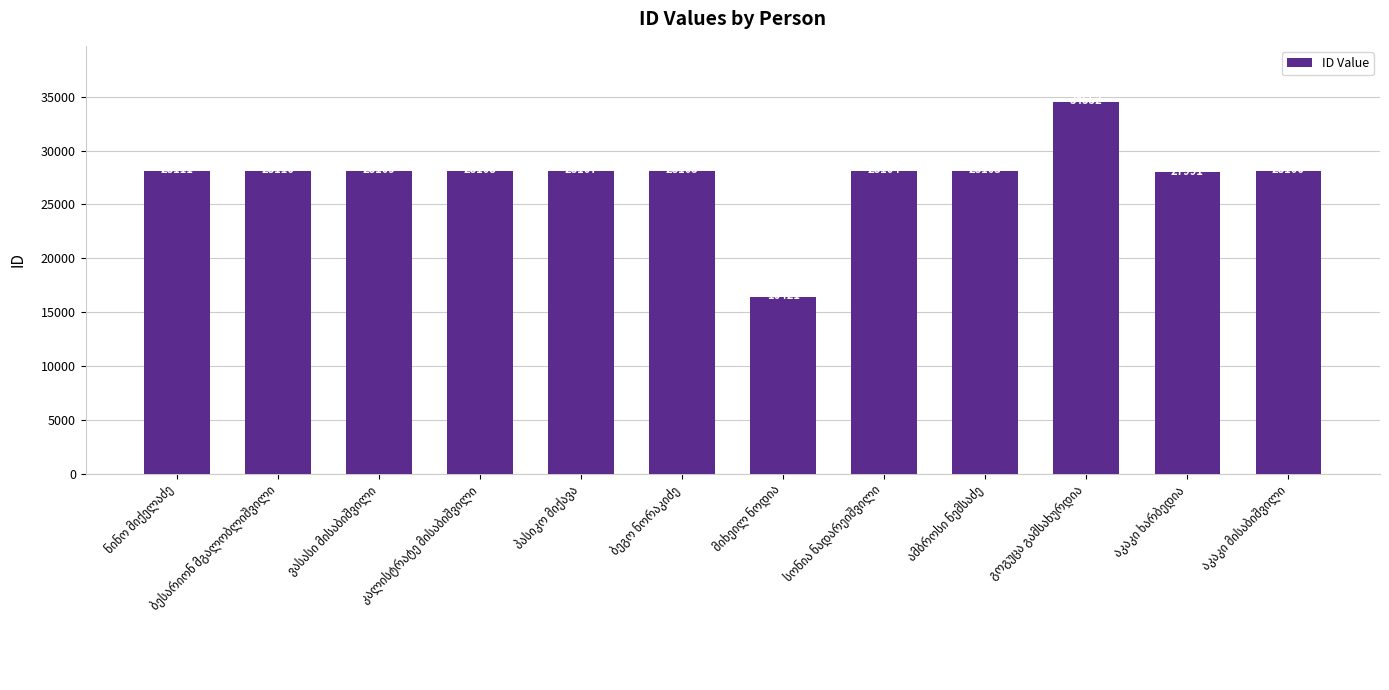

What is the value of the 1st bar from the left?

28111